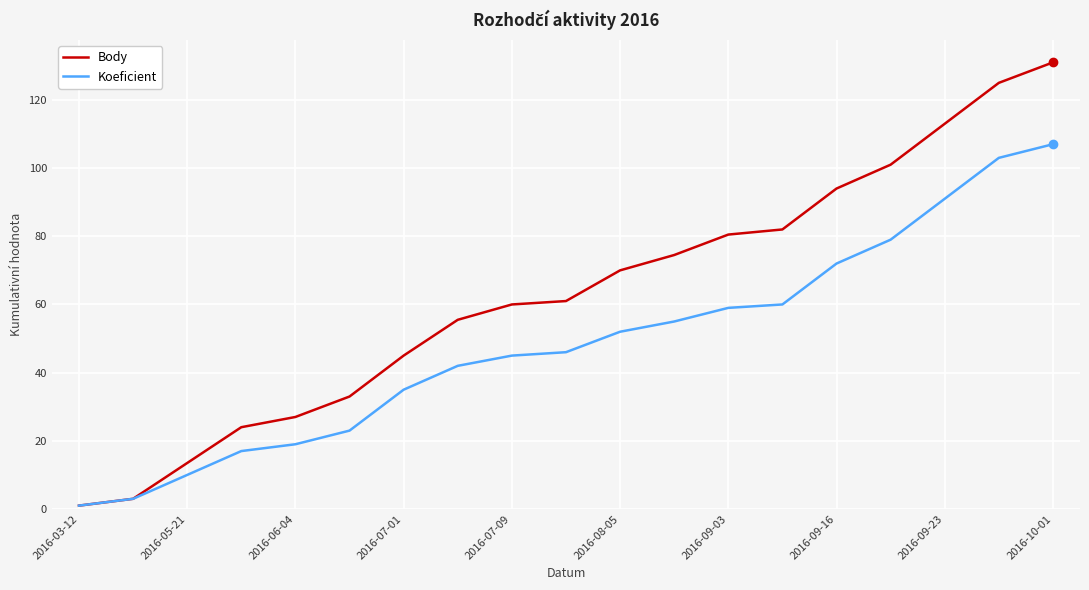

Which series has the largest range (max minus min)?

Body